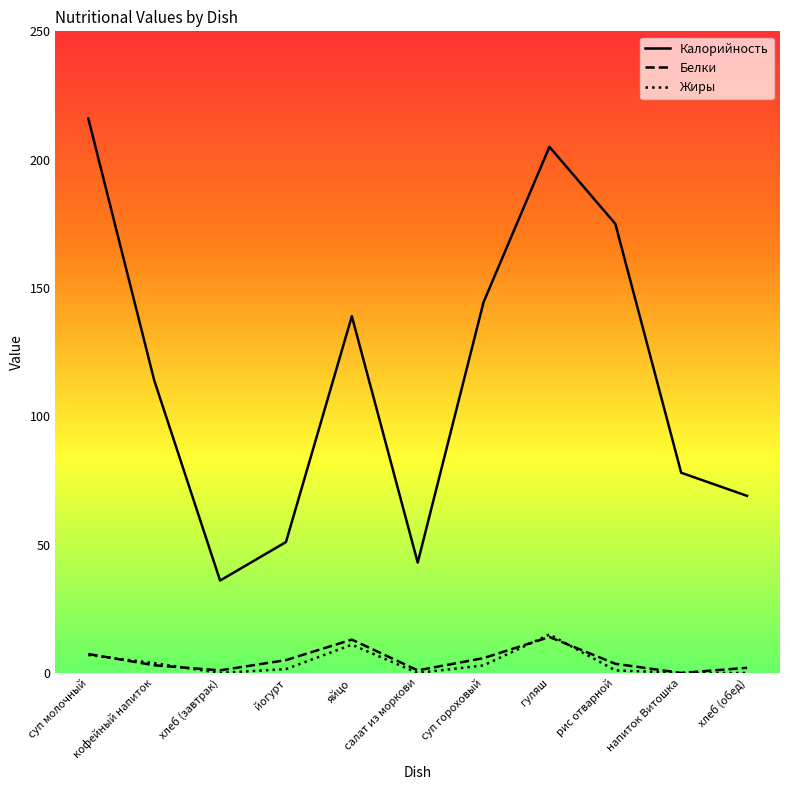

How many distinct data groups are displayed?

3